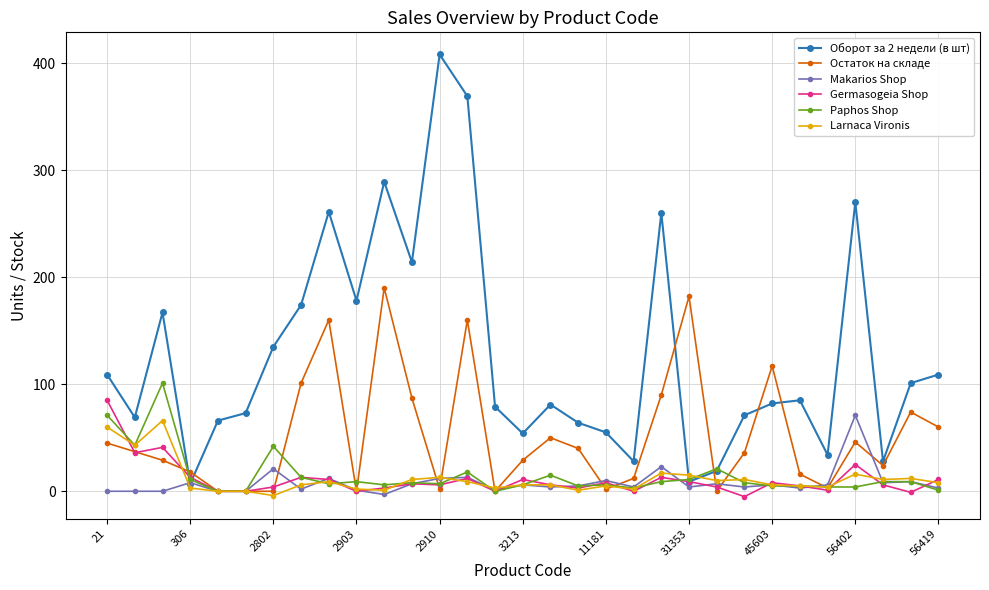

At how many categories does at least one series exceed 206?

7